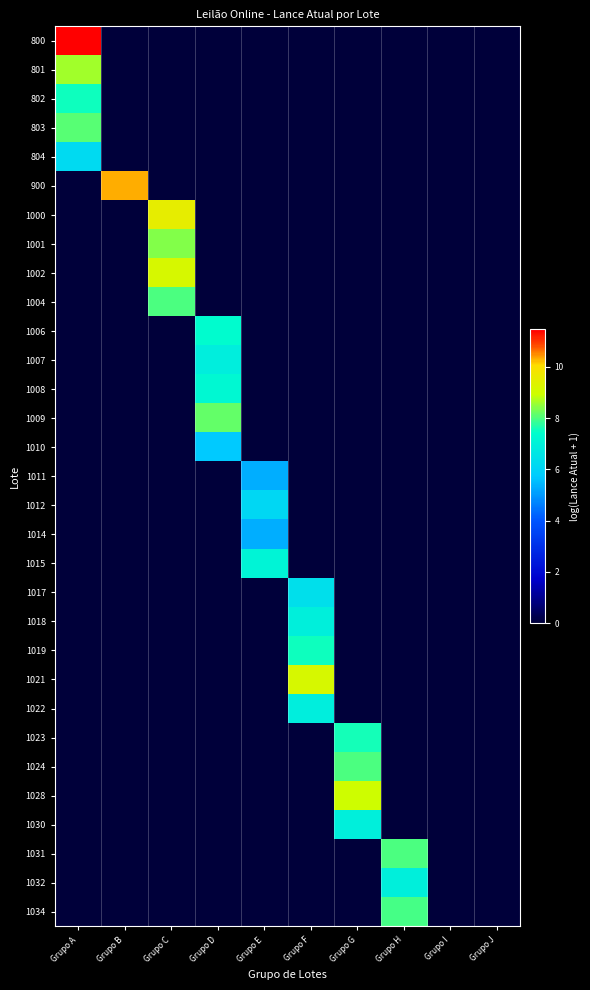

Which series has the largest range (max minus min)?

800